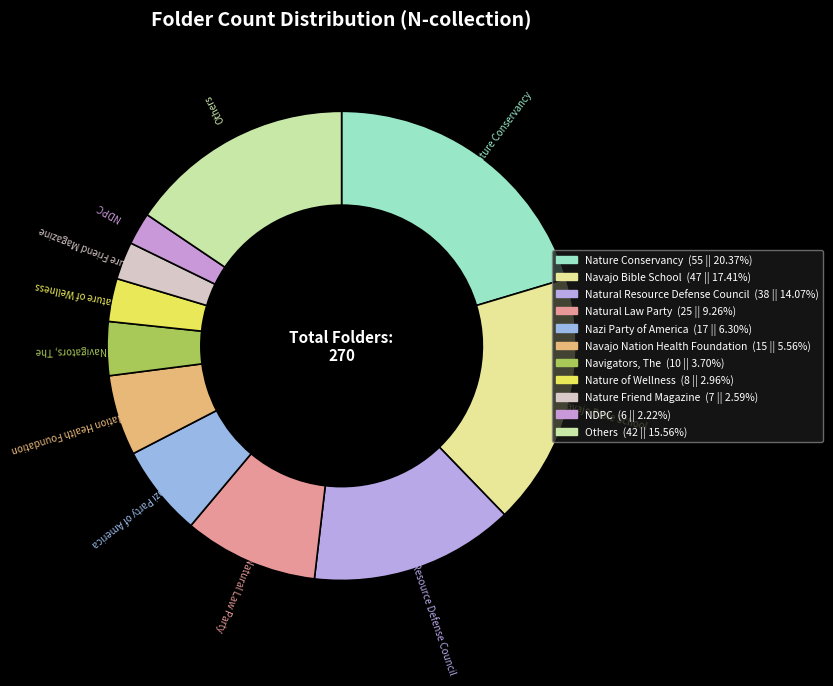

Which slice is the largest?

Nature Conservancy